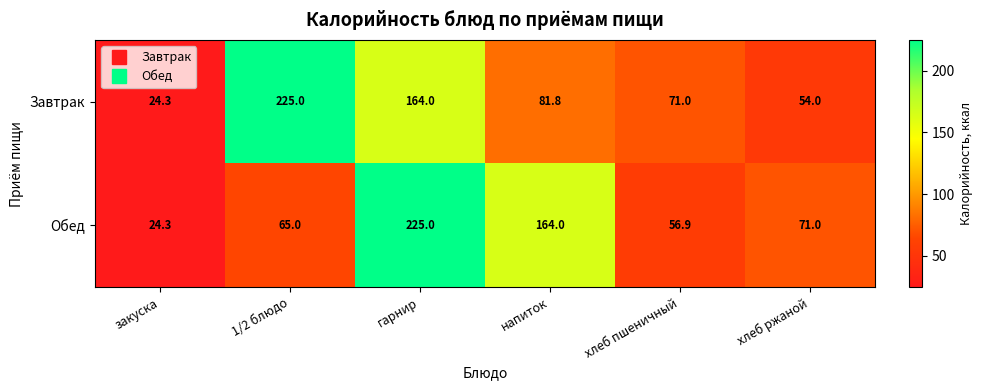

Is it true that Завтрак equals 40.9 at закуска?

False